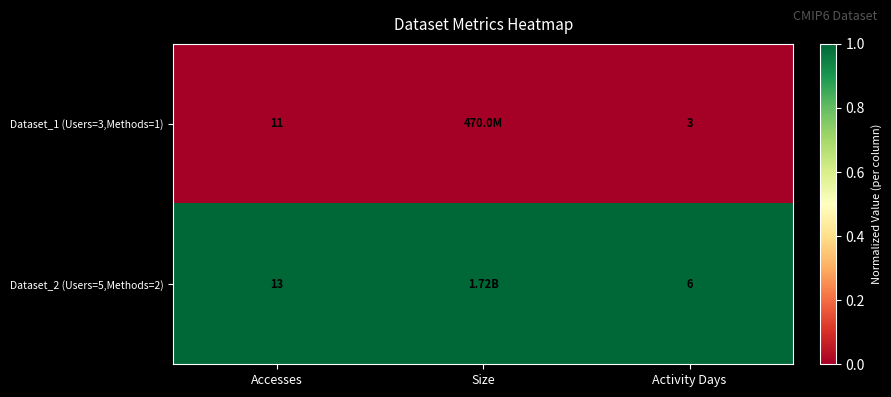

Which category has the highest value across all series?

Accesses